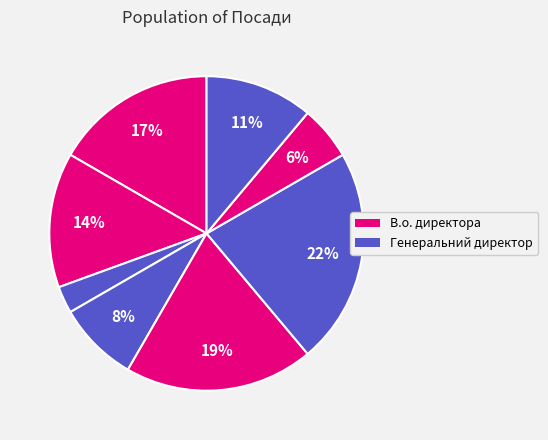

Is there any slice that represents more than half of the pie?

No